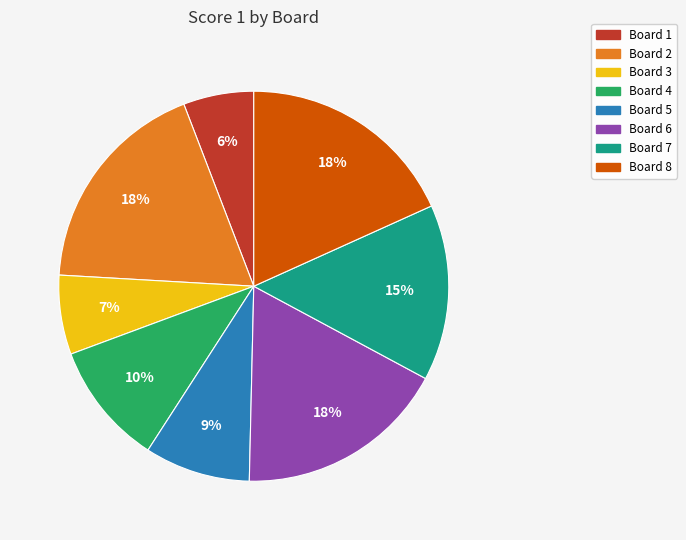

The Board 2 slice represents 18% of the pie. True or false?

True